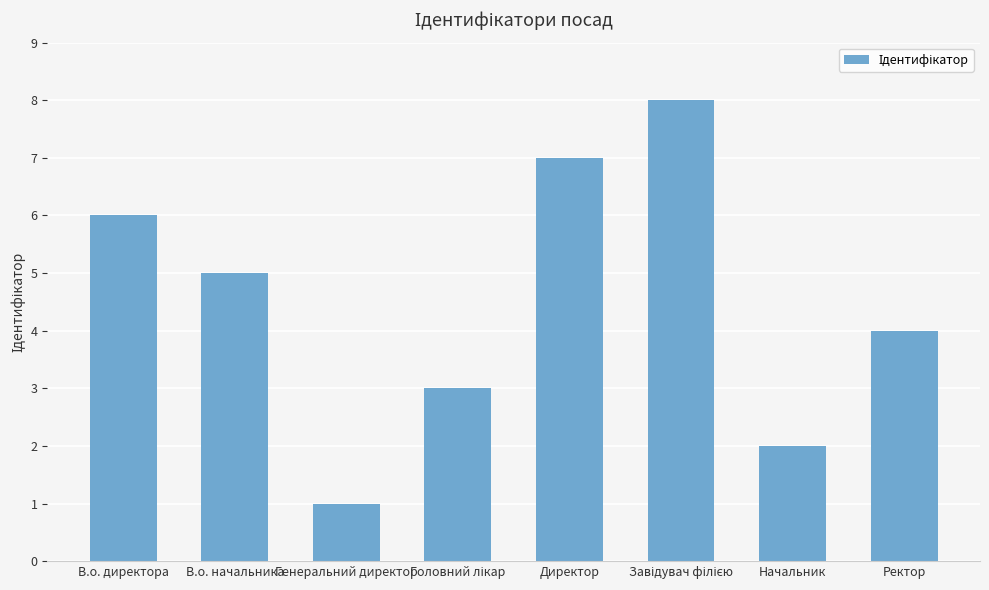

Count the values in the range 3 to 7.

5